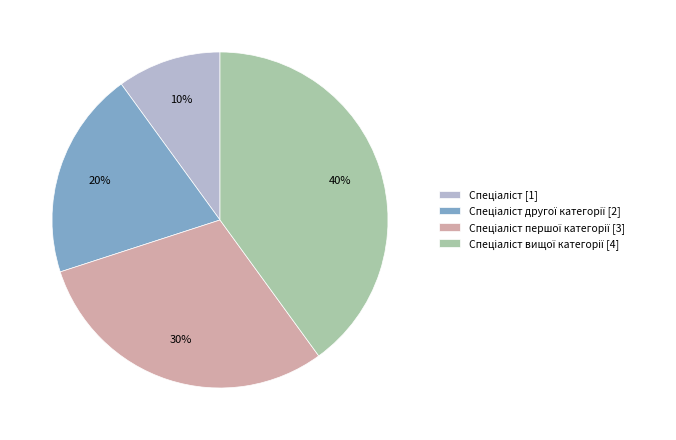

To the nearest percent, what is the difference between the largest and smallest slice percentages?

30%